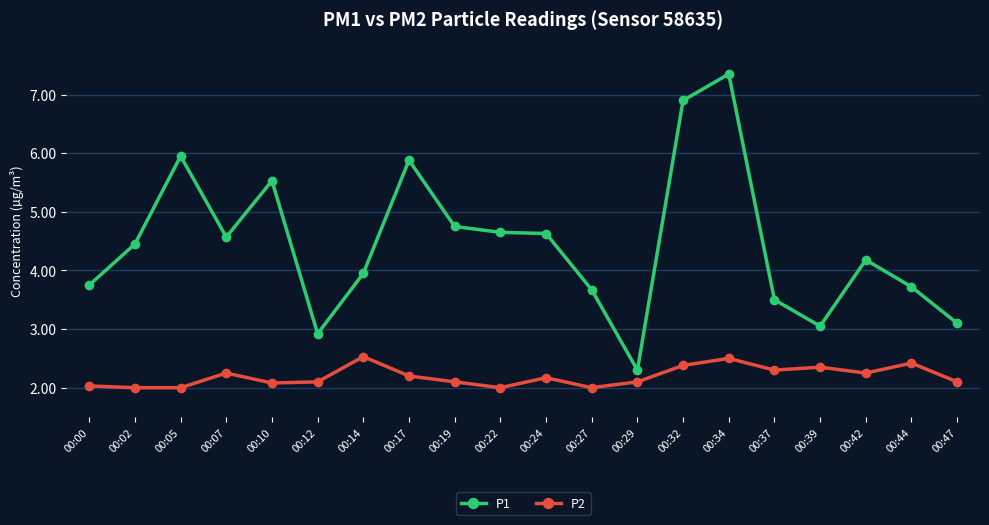

At which category is the sum across all series the highest?

00:34